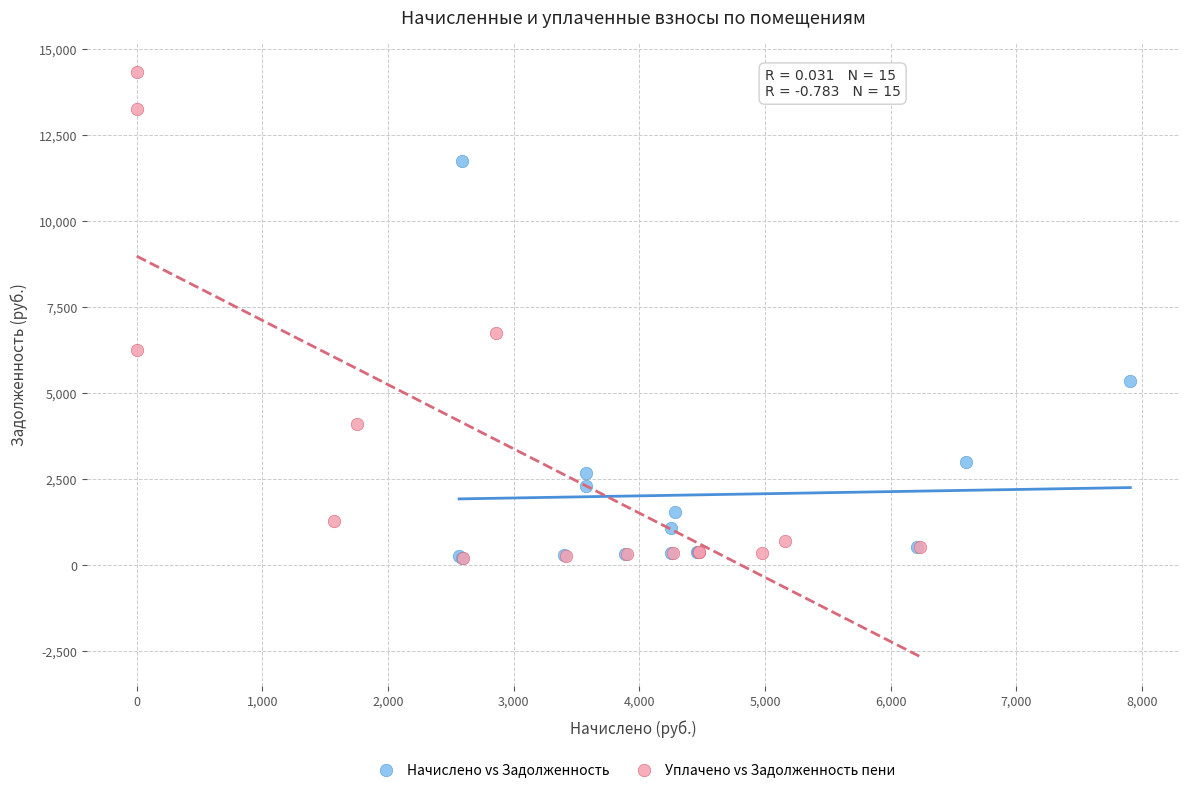

Which series has the largest Y range (max minus min)?

Уплачено vs Задолженность пени